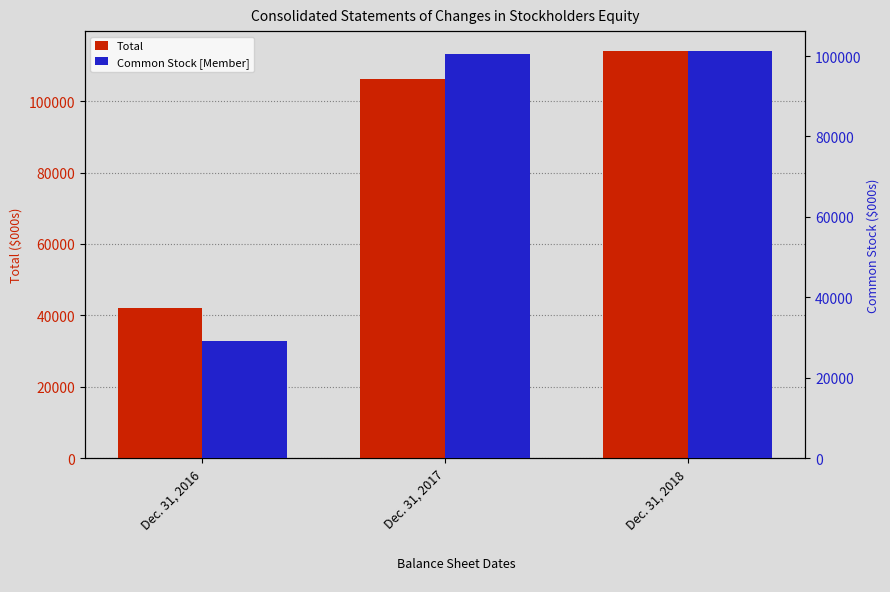

Between Dec. 31, 2018 and Dec. 31, 2017, which is larger?

Dec. 31, 2018